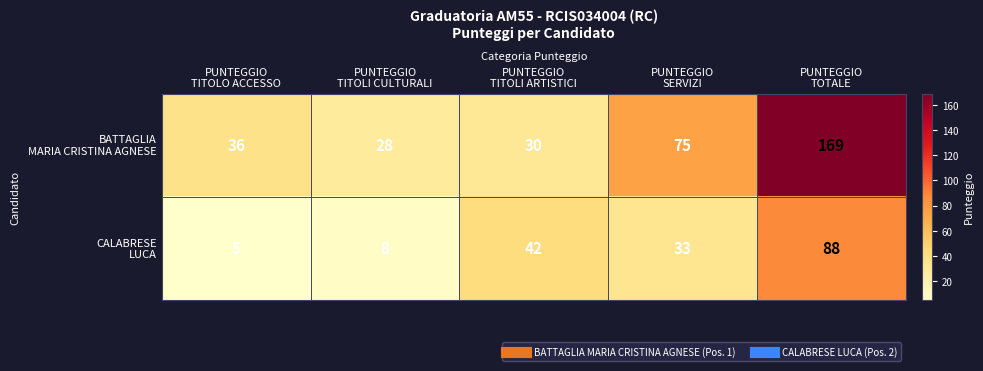

What is the greatest value displayed?

169